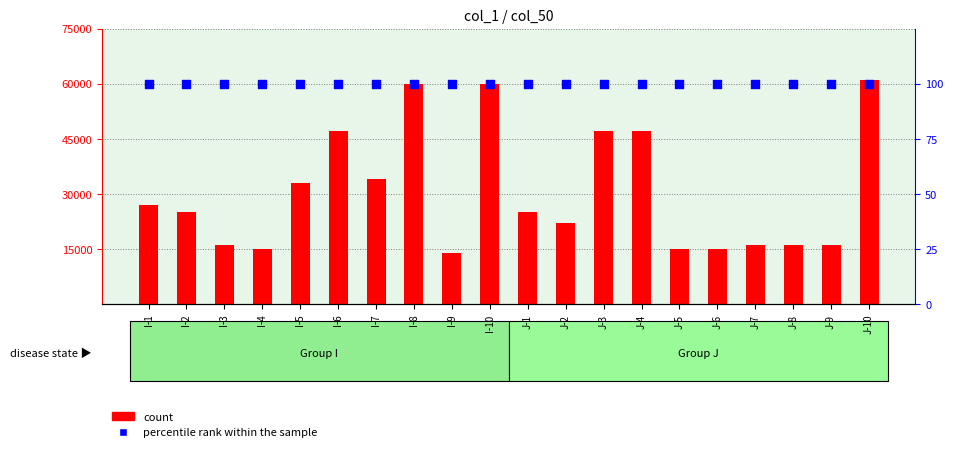

Which series contains the lowest Y value?

percentile rank within the sample